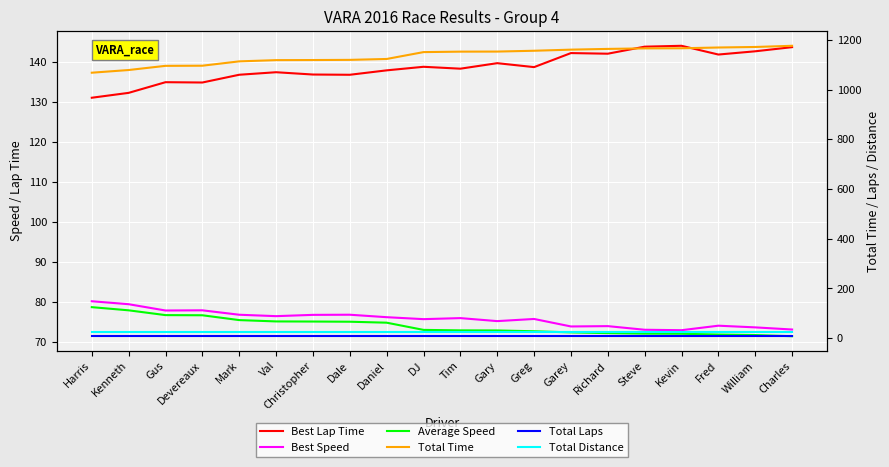

List the series in order of their peak value, lowest first.

Total Laps, Total Distance, Average Speed, Best Speed, Best Lap Time, Total Time